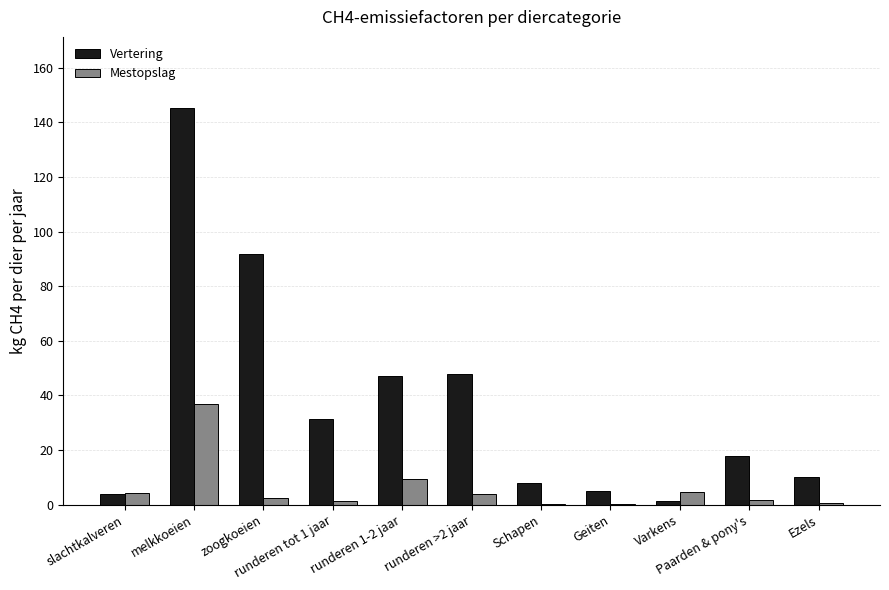

Where is Mestopslag nearest to the value 18?

runderen 1-2 jaar